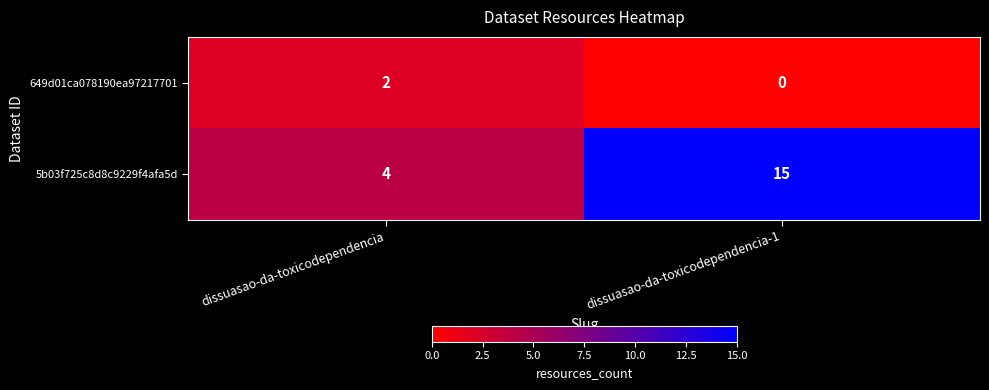

How many distinct data groups are displayed?

2